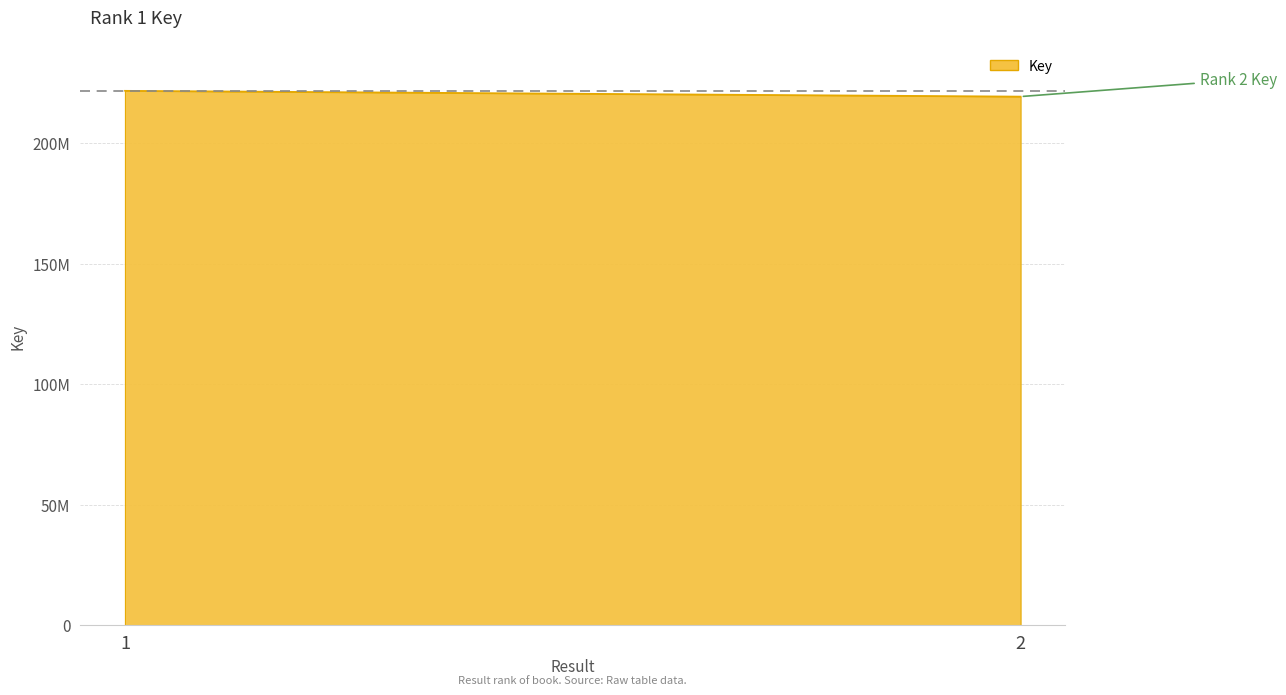

Is it true that the value at 1 is 385933929?

False